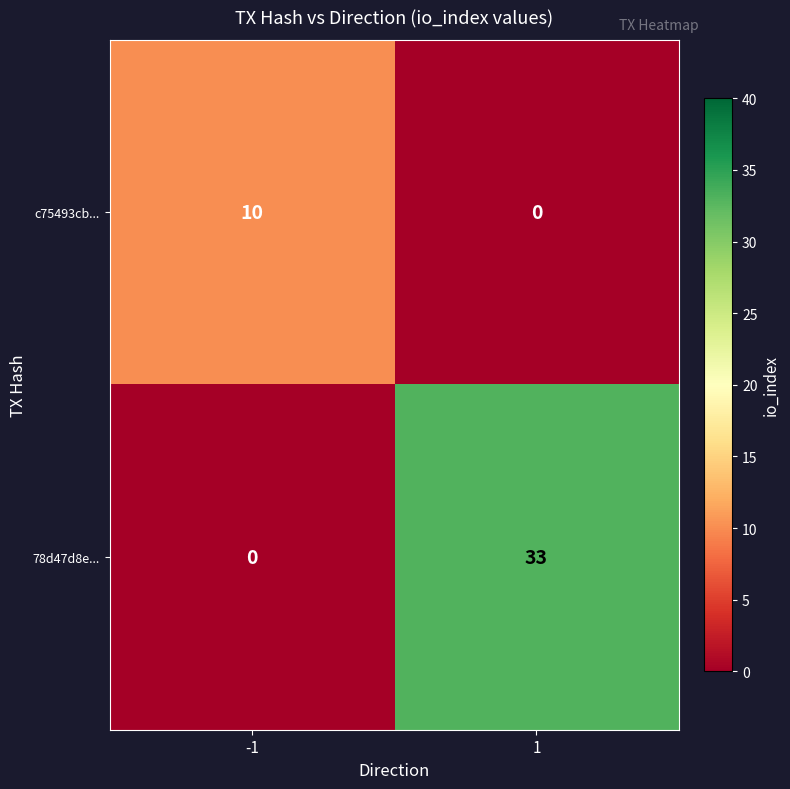

Reading left to right, transcribe all the data shown in this chart.

c75493cb...: 10	0
78d47d8e...: 0	33